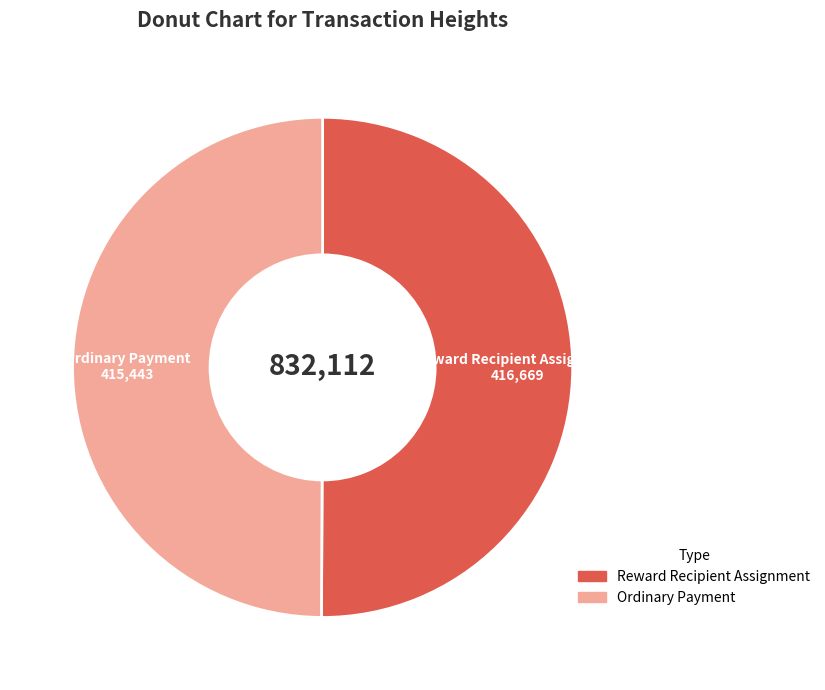

Combined, do Reward Recipient Assignment and Ordinary Payment account for over 50%?

Yes